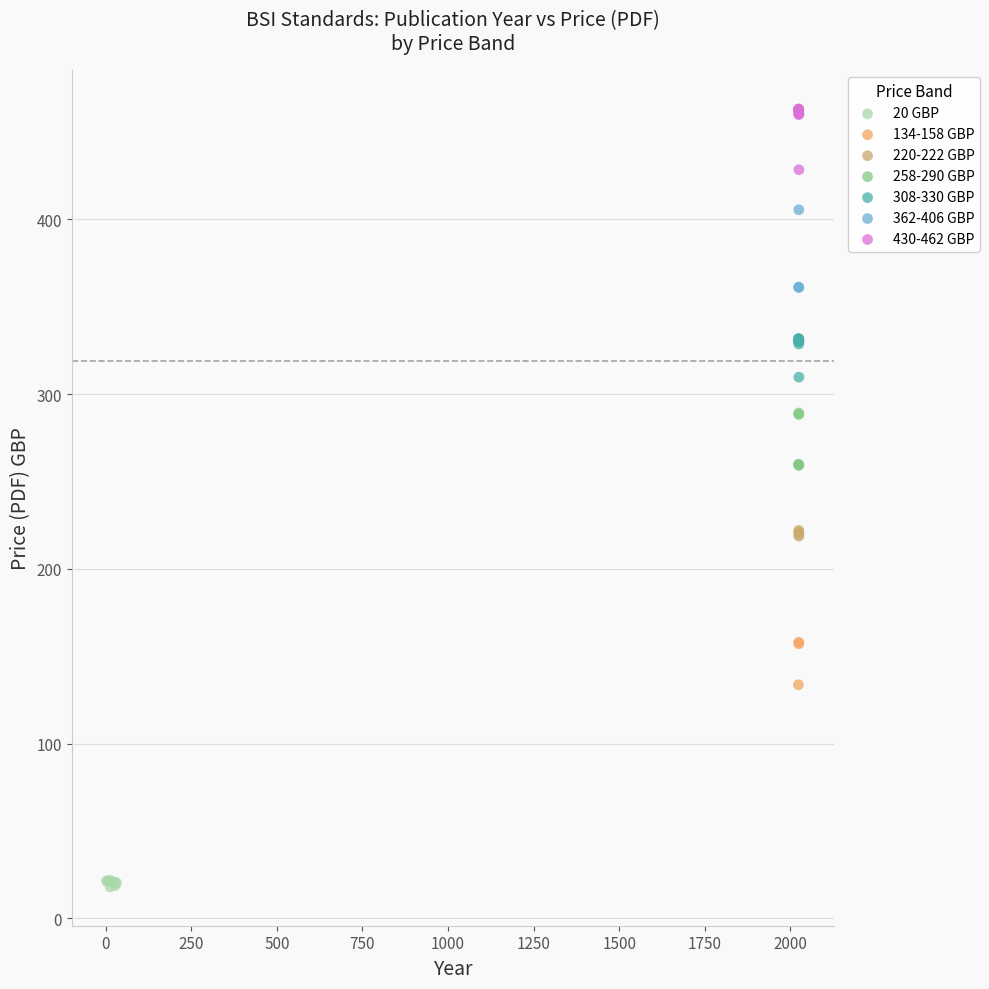

Which series reaches the maximum Y coordinate?

430-462 GBP